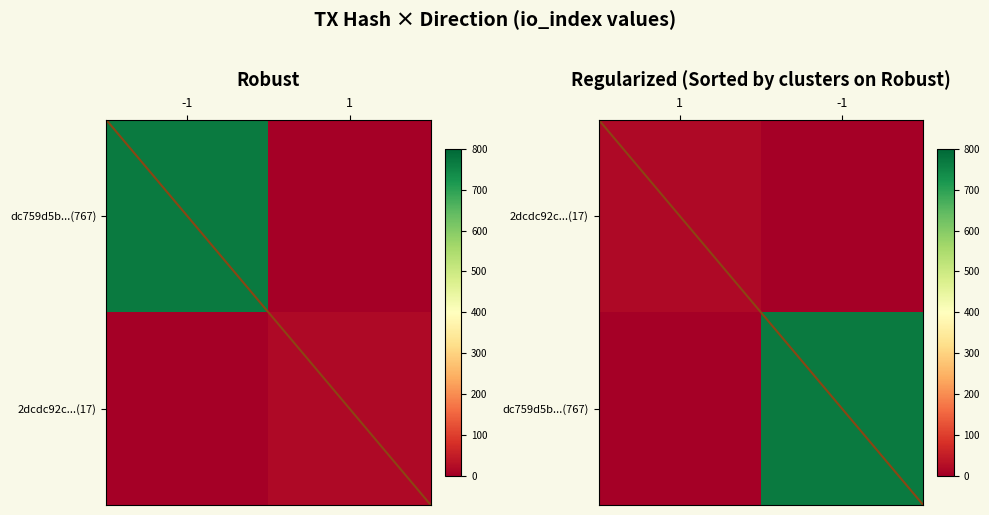

What is the sum of all dc759d5b...(767) values?

767.0